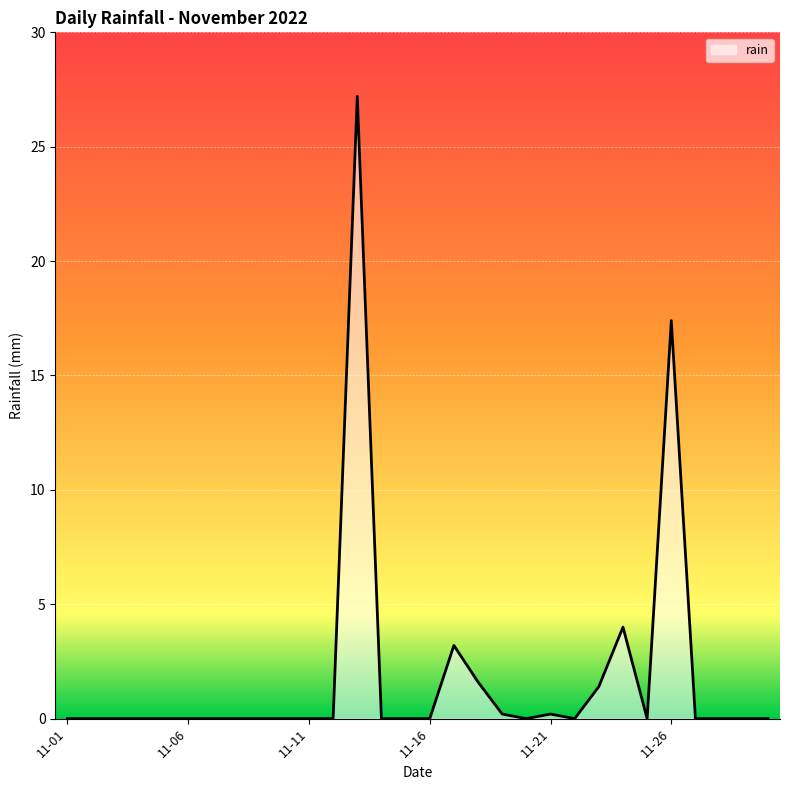

What is the maximum value shown in the chart?

27.2